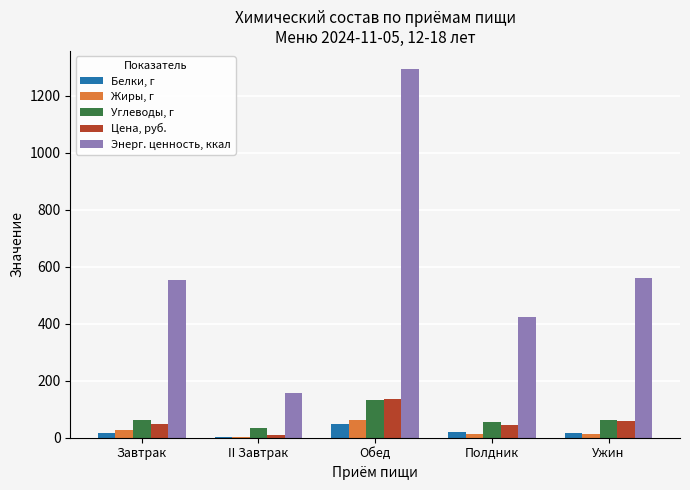

How many groups of bars are there?

5